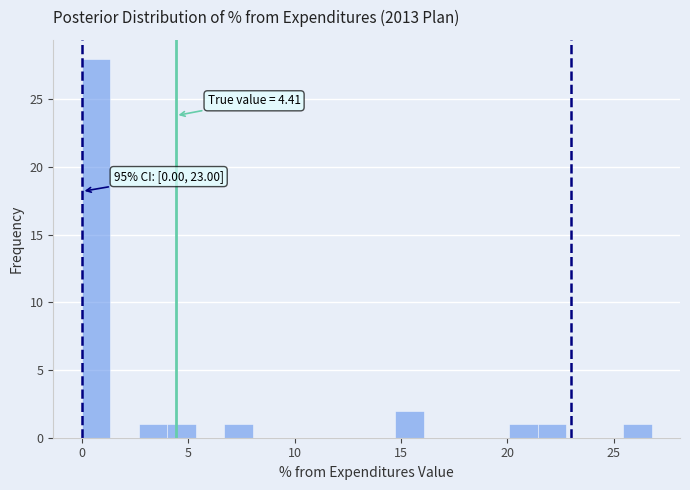

Read against the x-axis, roughly where is the centre of the tallest bar?

0.5